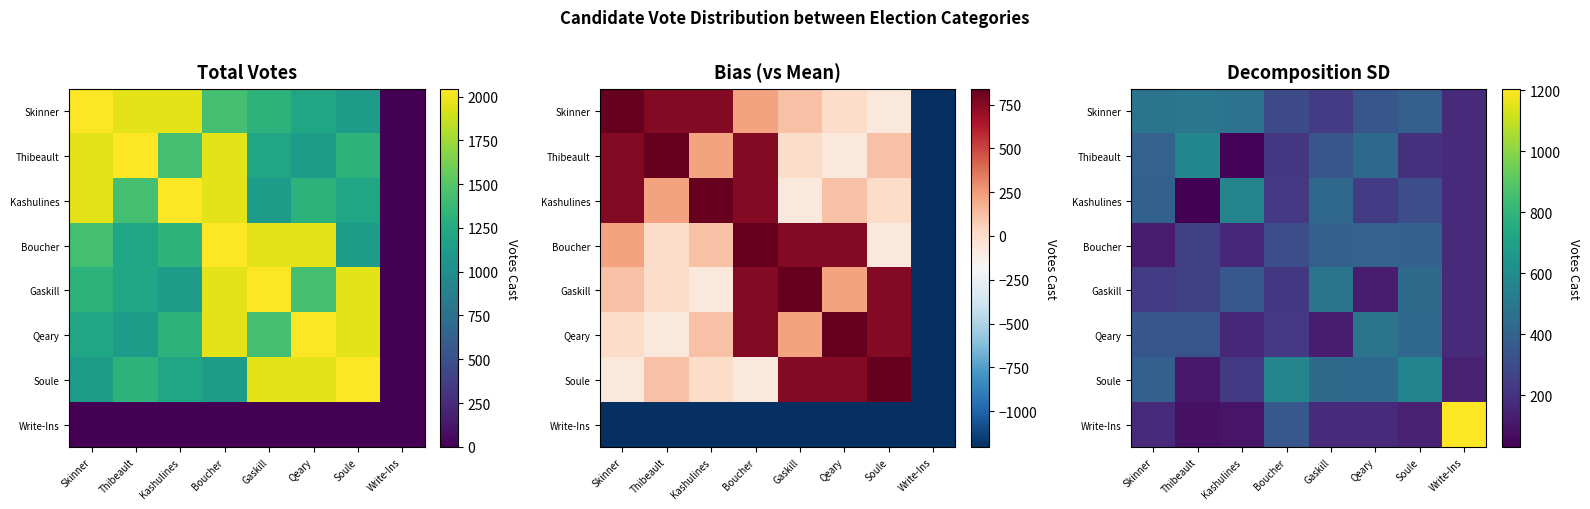

Which has a higher value, Write-Ins or Boucher?

Boucher